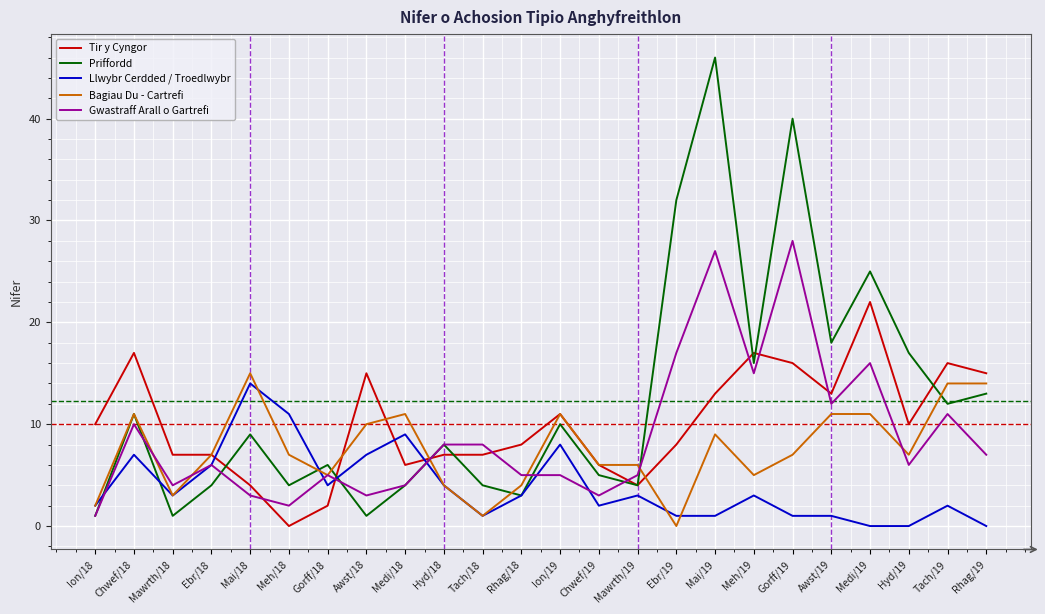

What is the difference between the maximum and minimum values in the Tir y Cyngor series?

22